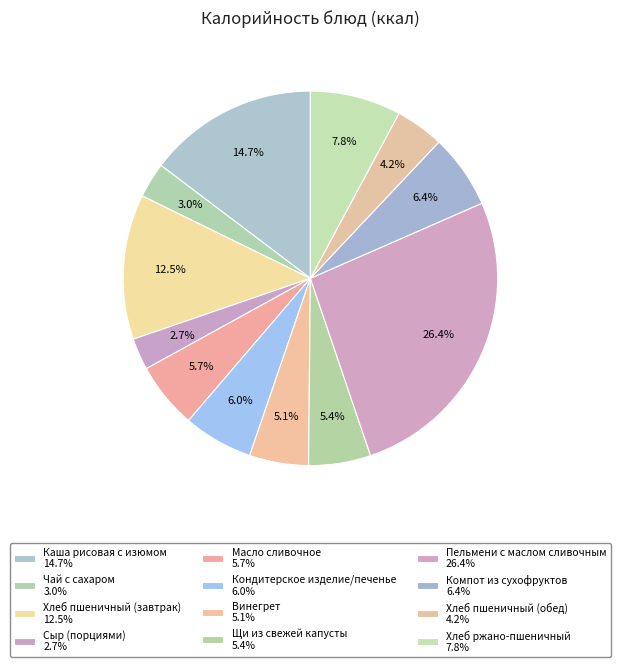

To the nearest percent, what percentage of the pie is Сыр (порциями)?

3%